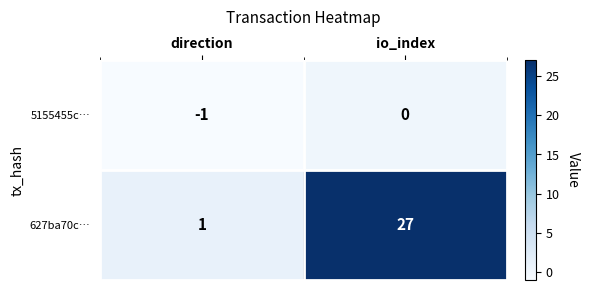

What is the greatest value displayed?

27